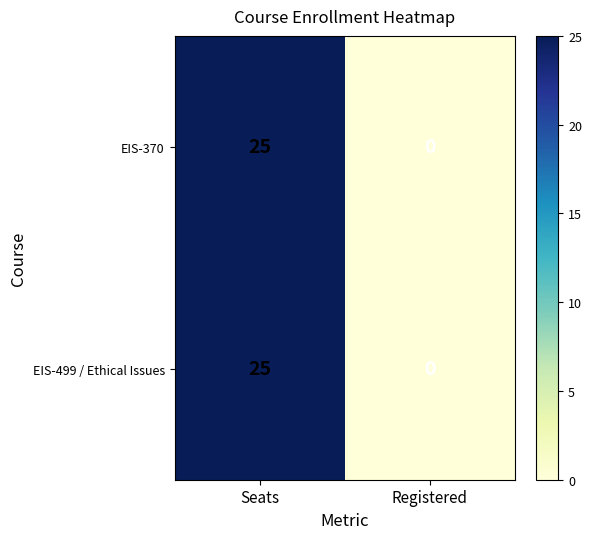

At which category does the chart reach its minimum across all series?

Registered